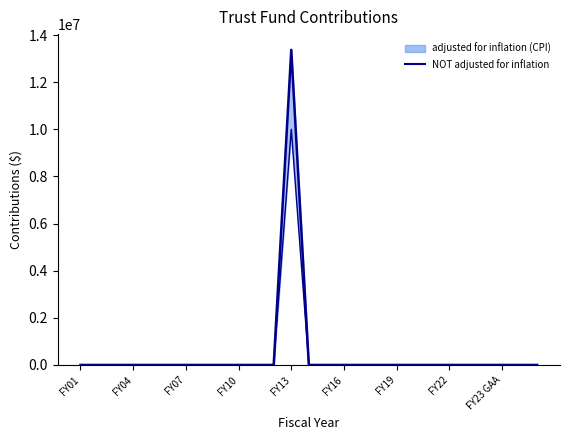

Is it true that NOT adjusted for inflation equals 6993003 at 16?

False